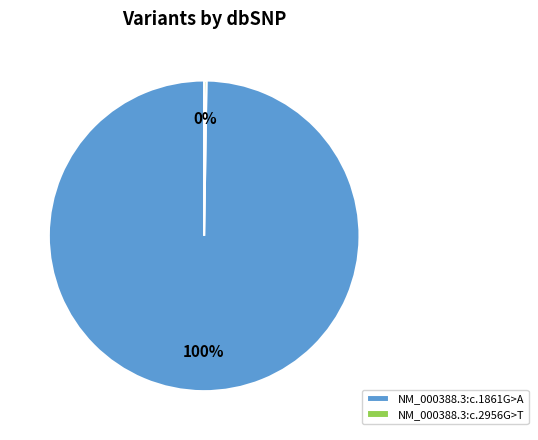

Is there any slice that represents more than half of the pie?

Yes